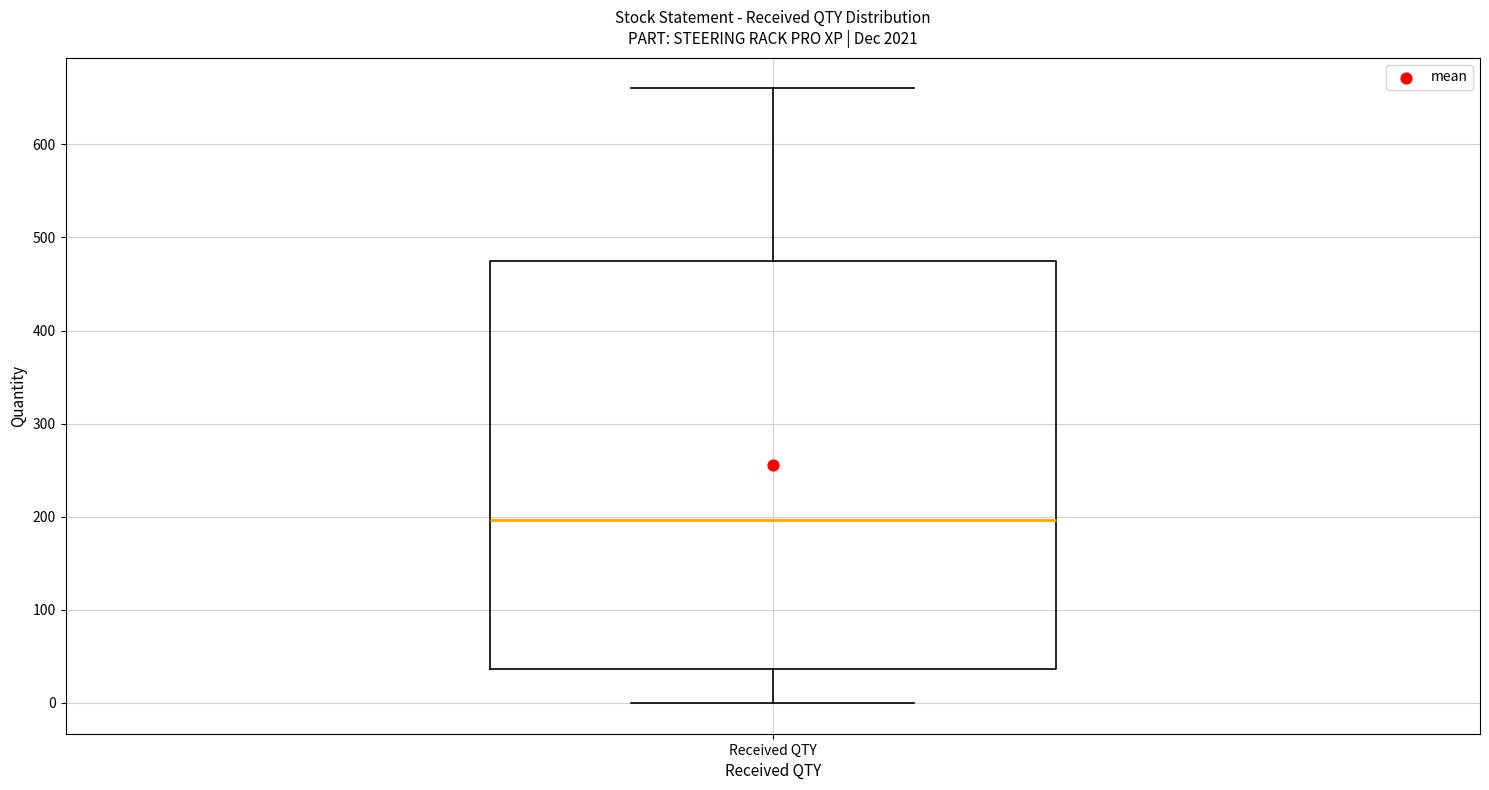

Transcribe this box plot: give where the median line is, the range the box spans, and where the two whiskers end, as read against the y-axis. The values are not printed on the chart, so give them approximately, as read against the axis.

median 200, box 40 to 480, whiskers 0 to 660